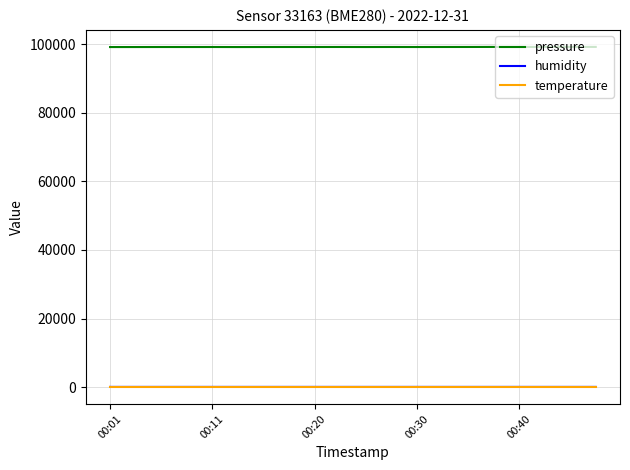

Which series has the largest total across all categories?

pressure